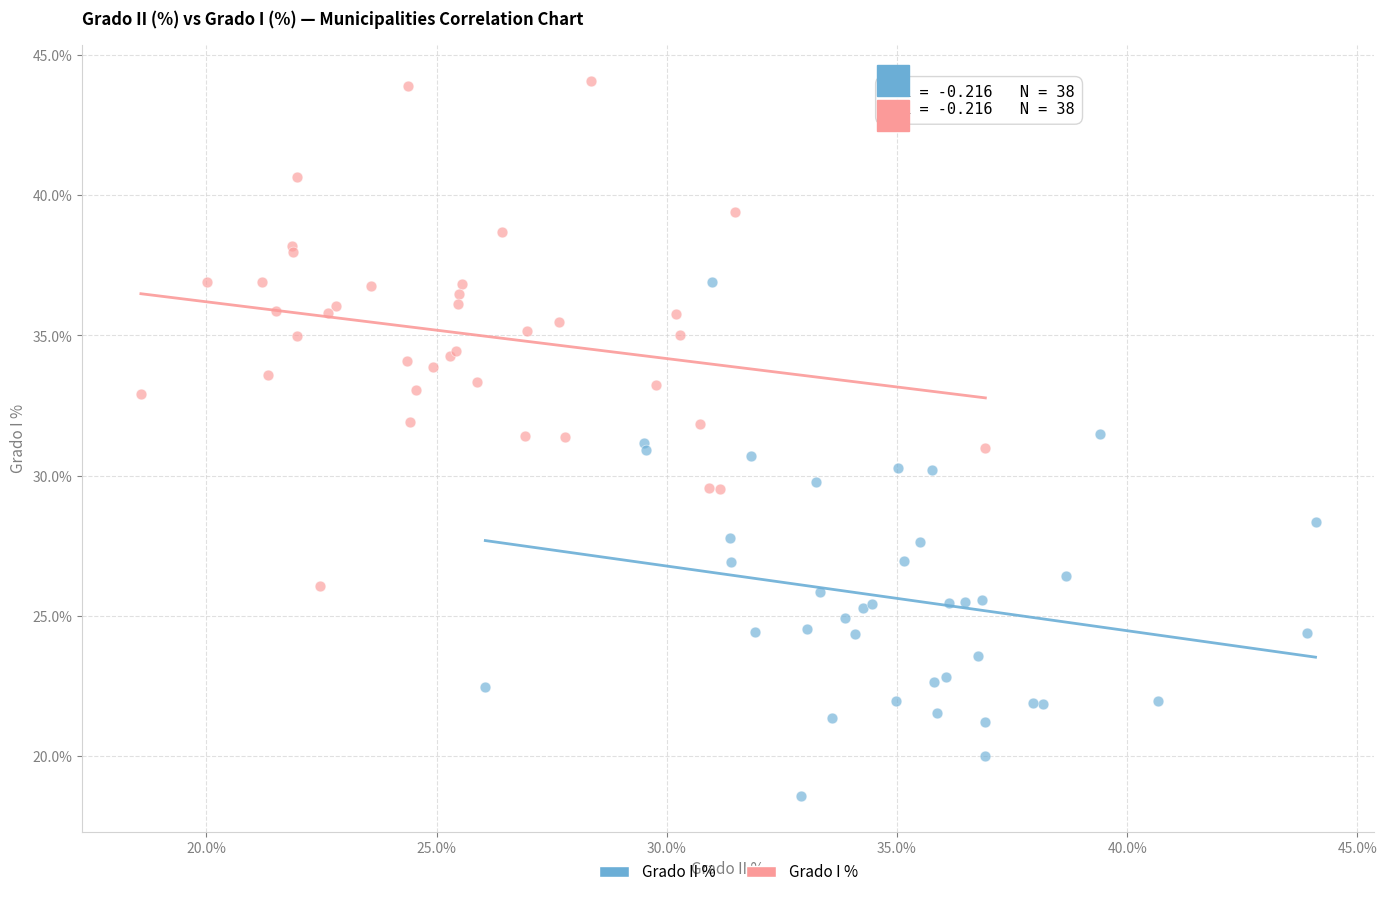

Which series contains the highest Y value?

Grado I %